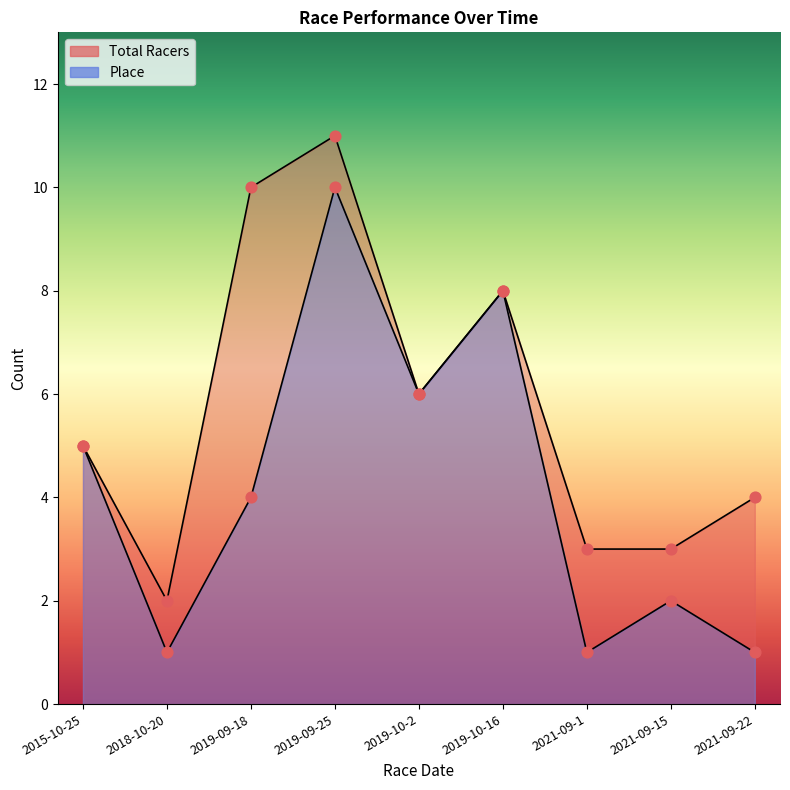

What is the total value across all series at 2019-09-25?

21